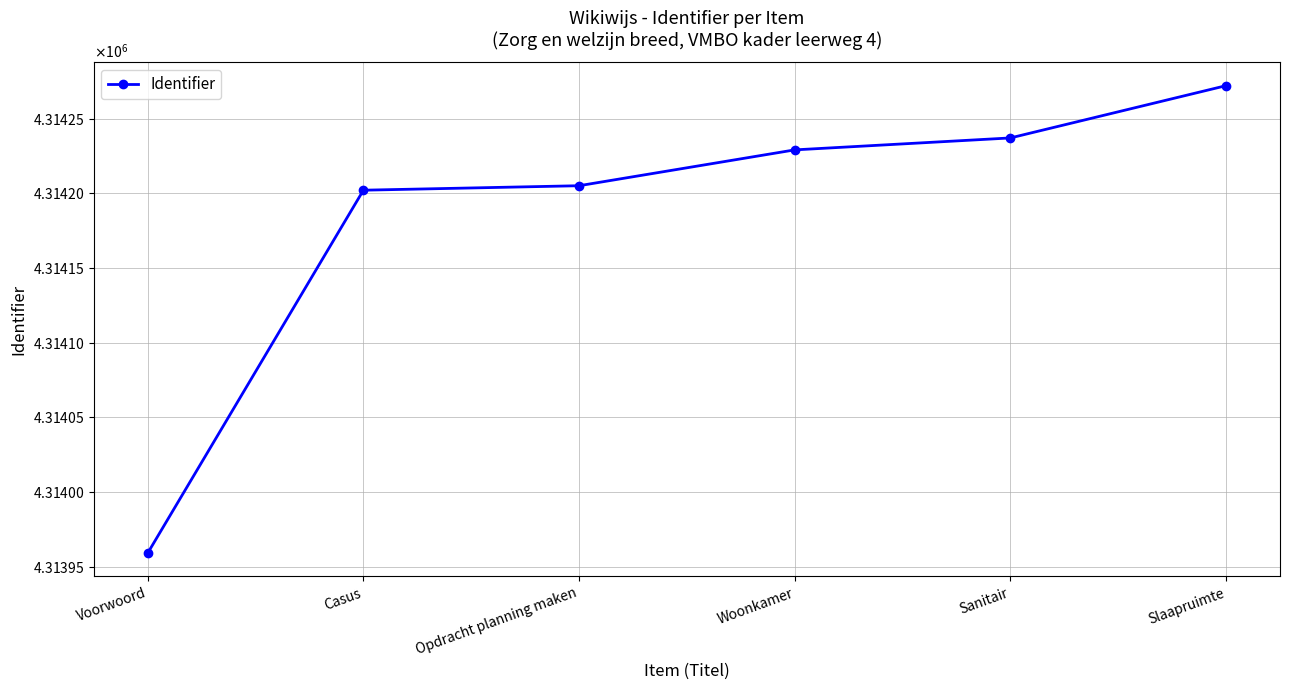

True or false: the data has more than 0 interior local peaks.

False